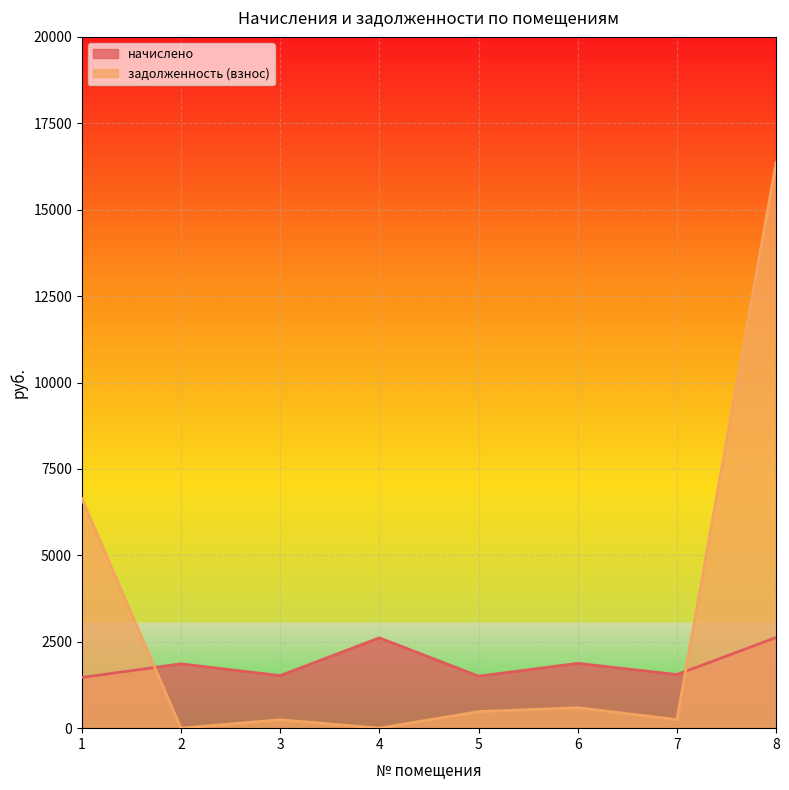

Reading left to right, what are all the values shown in this chart?

начислено: 1466.3	1860.9	1520.7	2612.8	1503.7	1874.5	1551.3	2623.0
задолженность (взнос): 6645.6	0.0	242.0	0.2	478.9	592.3	246.2	16369.3